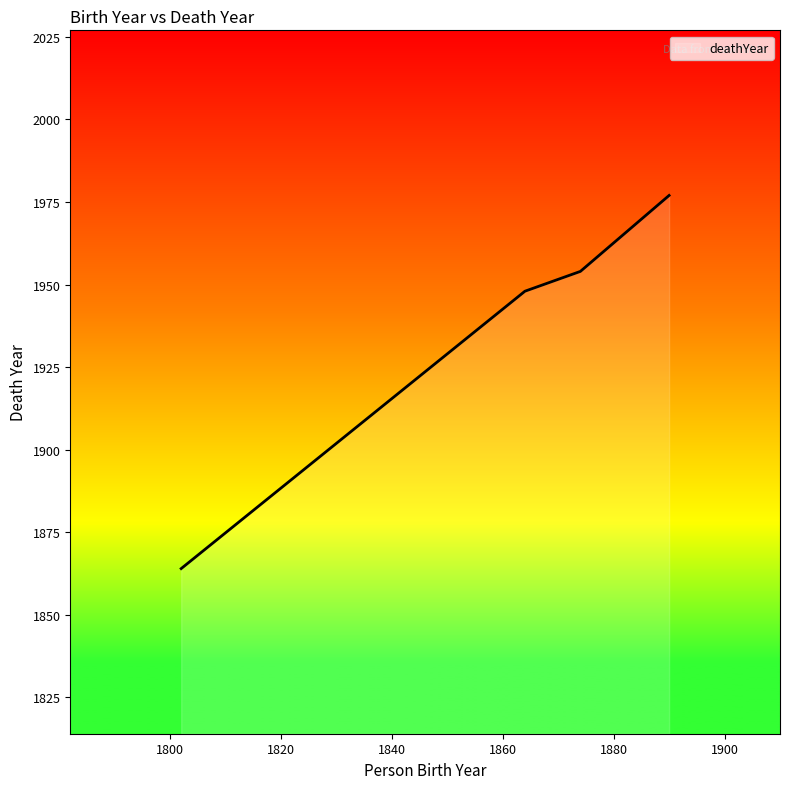

How many categories are shown in the chart?

4